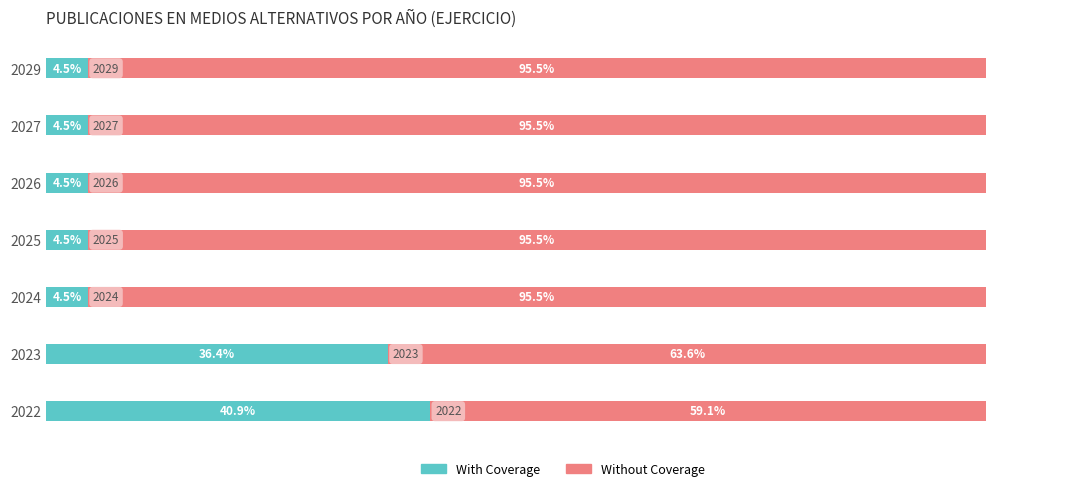

What is the value of the Without Coverage bar at the 4th from the left?

95.5